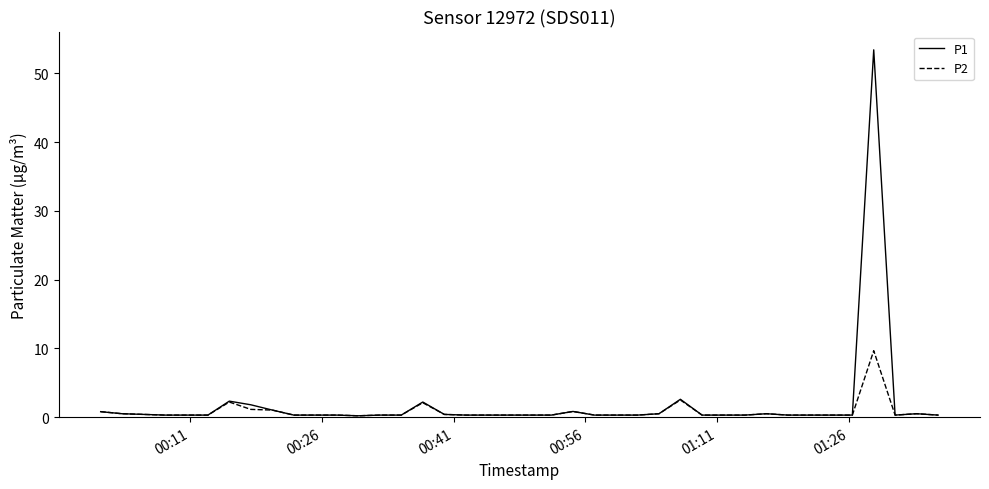

What is the maximum value shown in the chart?

53.4